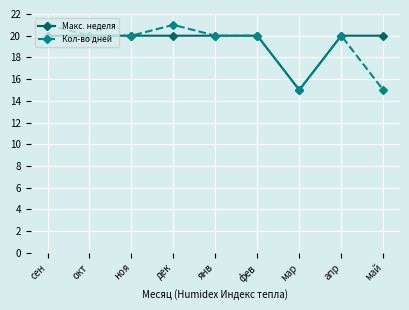

Does the chart have visible grid lines?

Yes